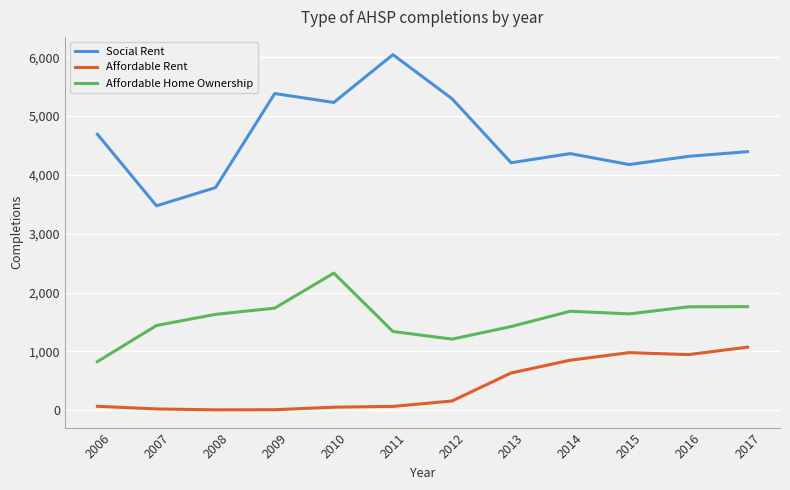

At which label is Social Rent closest to 4759?

2006